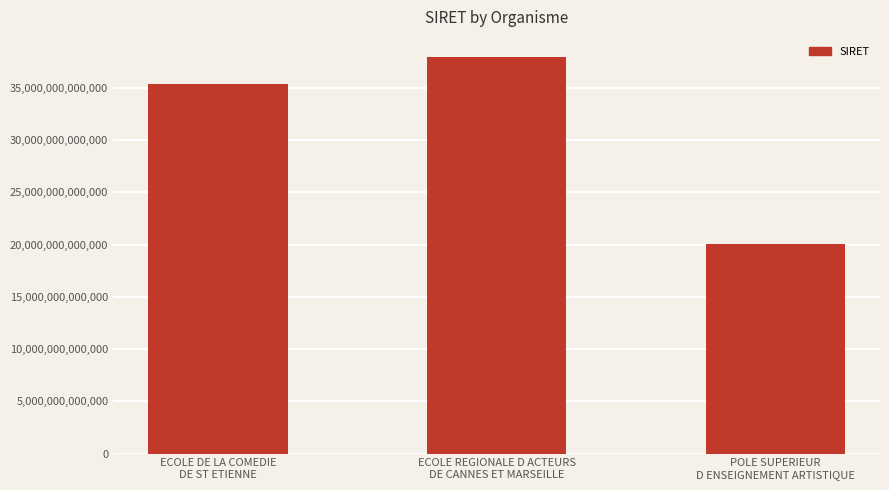

Count the number of categories in the chart.

3